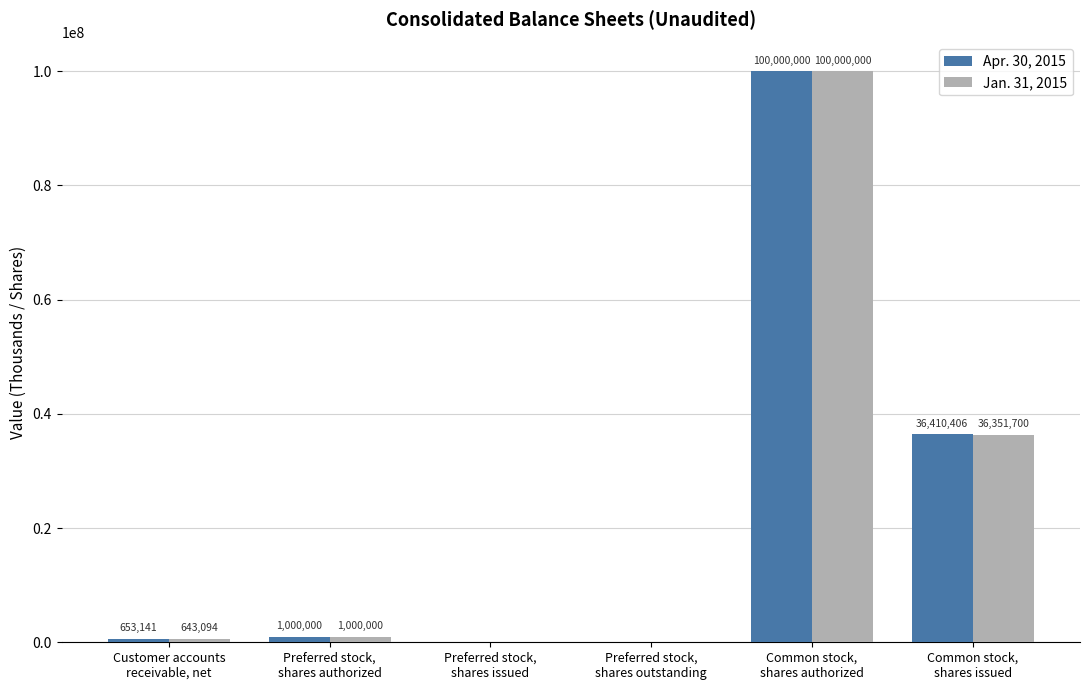

What is the sum of all Apr. 30, 2015 values?

138063547